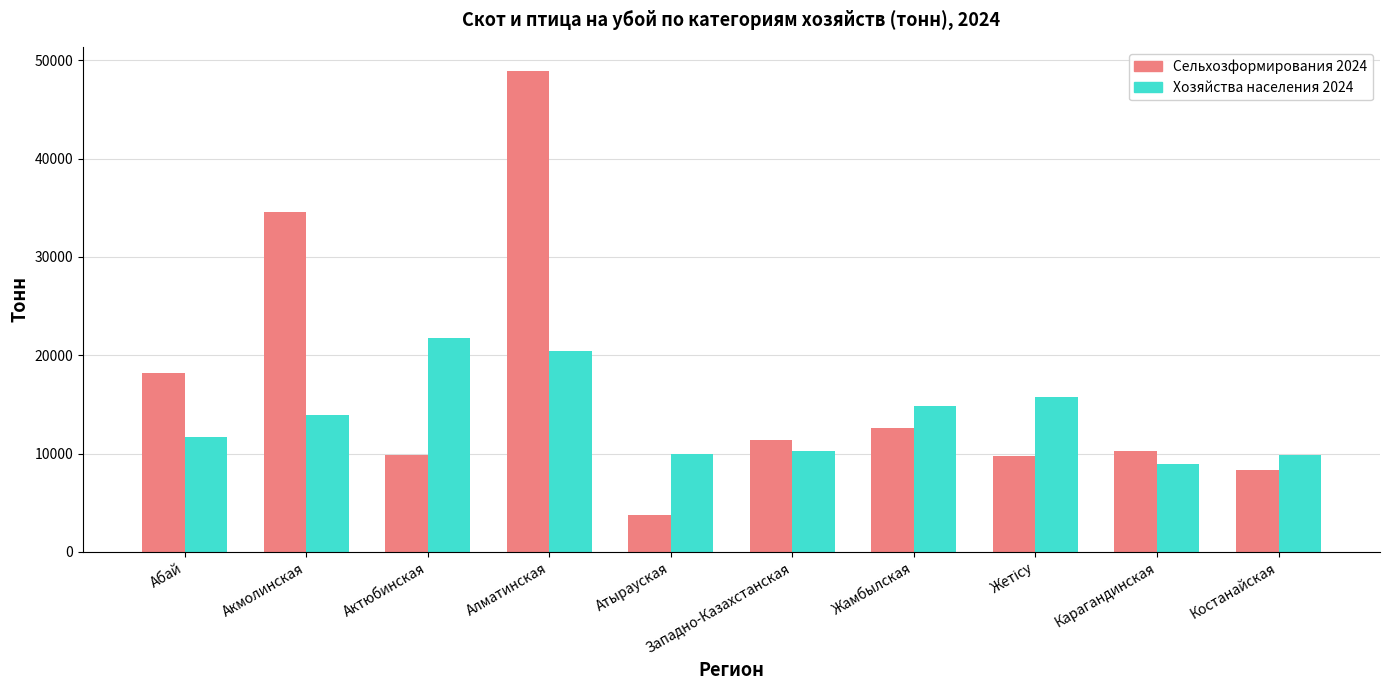

Which series has the widest spread of values?

Сельхозформирования 2024